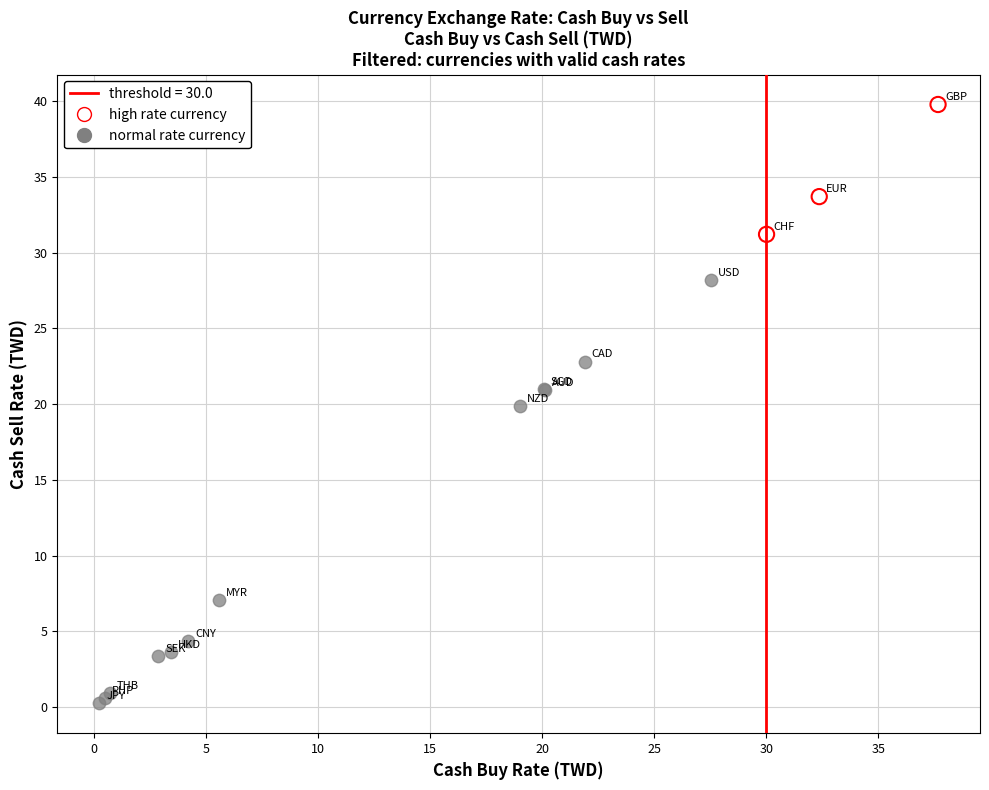

Which series has the widest spread of Y values?

normal rate currency